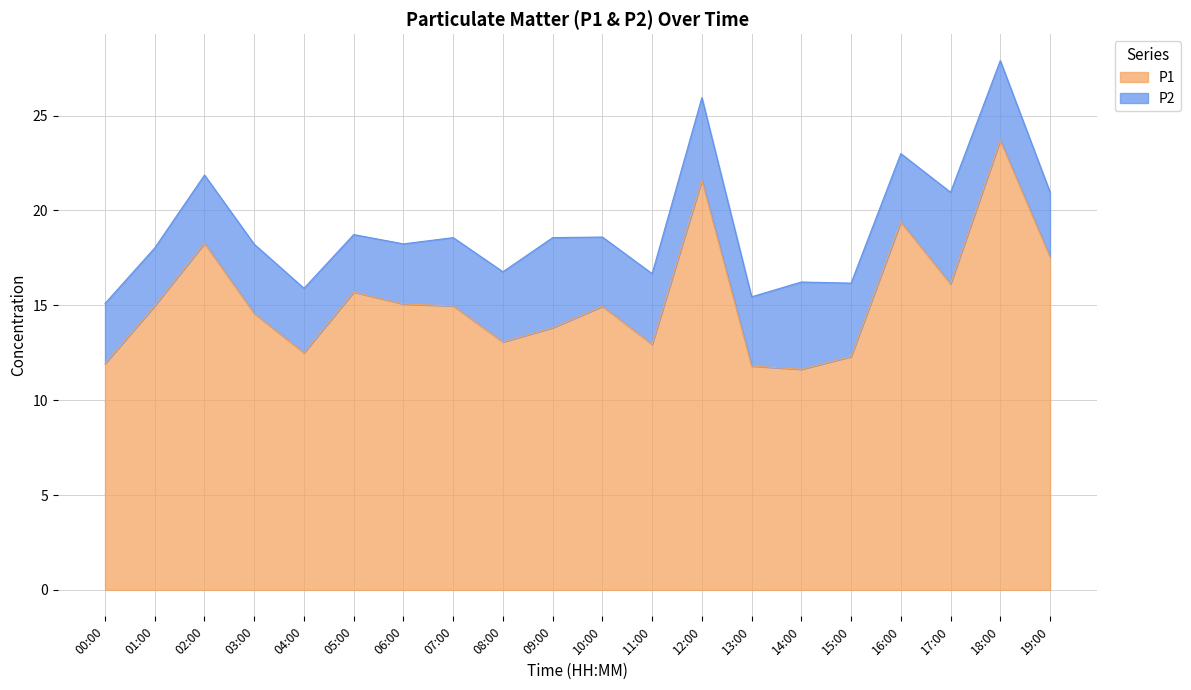

What is the sum of all values?

306.9